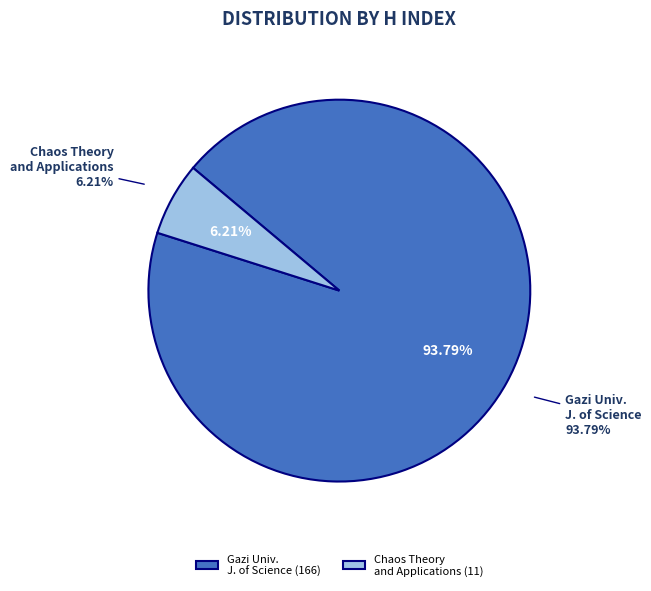

What is the ratio of the value at Chaos Theory and Applications to the value at Gazi University Journal of Science?

0.1